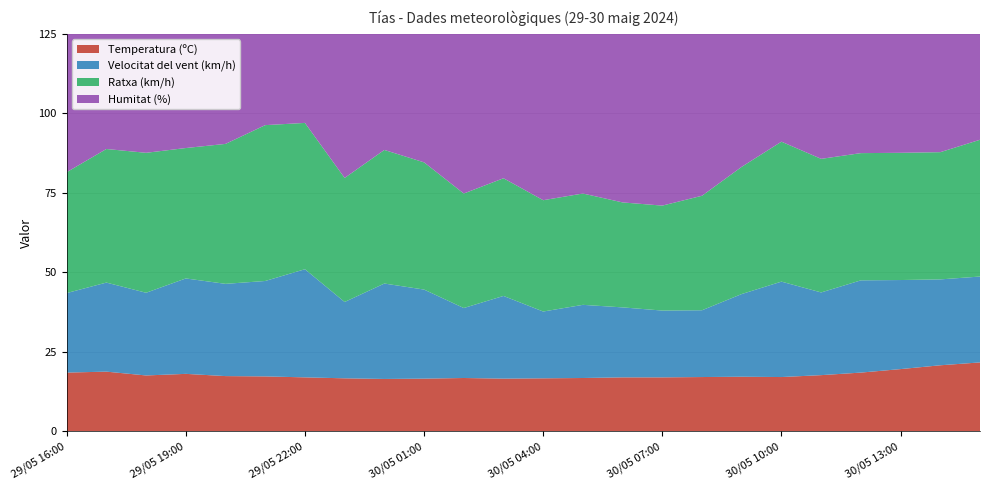

Reading right to left, extract all data points from this chart.

Temperatura (ºC): 21.7	20.8	19.6	18.5	17.7	17.1	17.2	17.1	17.0	17.0	16.8	16.7	16.6	16.8	16.6	16.5	16.7	17.0	17.3	17.4	18.1	17.6	18.8	18.5
Velocitat del vent (km/h): 27.0	27.0	28.0	29.0	26.0	30.0	26.0	21.0	21.0	22.0	23.0	21.0	26.0	22.0	28.0	30.0	24.0	34.0	30.0	29.0	30.0	26.0	28.0	25.0
Ratxa (km/h): 43.0	40.0	40.0	40.0	42.0	44.0	40.0	36.0	33.0	33.0	35.0	35.0	37.0	36.0	40.0	42.0	39.0	46.0	49.0	44.0	41.0	44.0	42.0	38.0
Humitat (%): 65.0	69.0	73.0	77.0	82.0	83.0	86.0	87.0	88.0	88.0	89.0	87.0	89.0	89.0	90.0	92.0	89.0	89.0	85.0	87.0	83.0	91.0	83.0	84.0